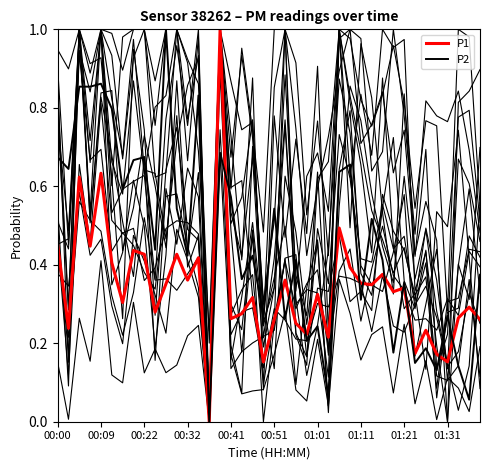

Rank the series by their average value, from highest to lowest.

P2, P1